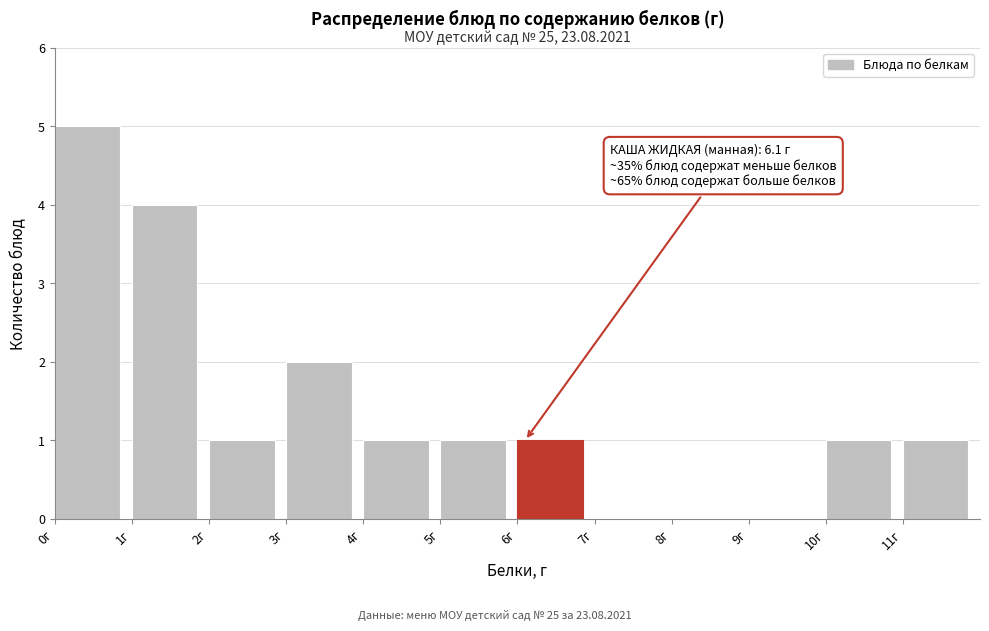

Which range on the x-axis has the tallest bar?

0 to 1